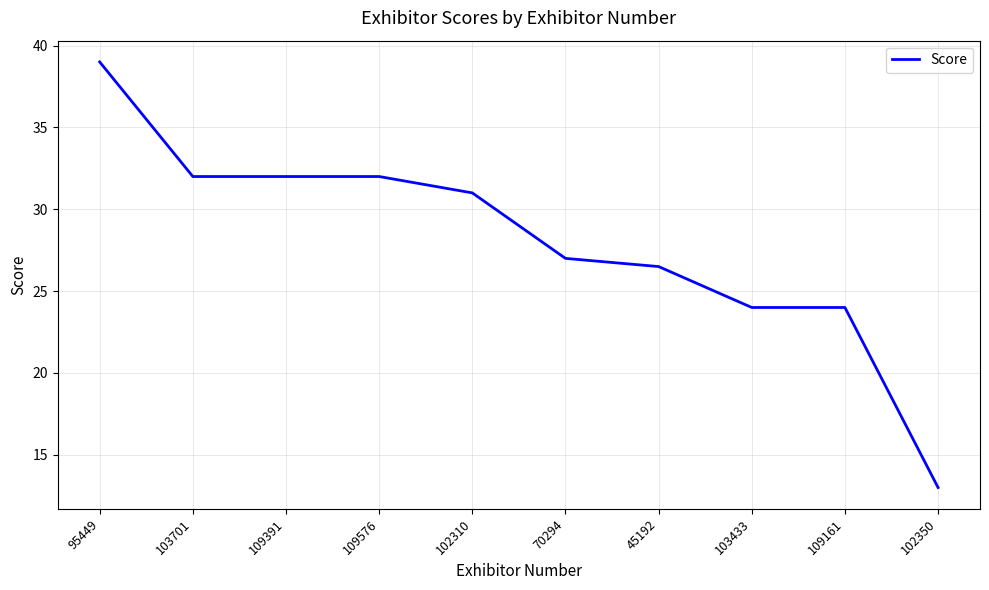

Reading right to left, extract all data points from this chart.

102350=13.0	109161=24.0	103433=24.0	45192=26.5	70294=27.0	102310=31.0	109576=32.0	109391=32.0	103701=32.0	95449=39.0